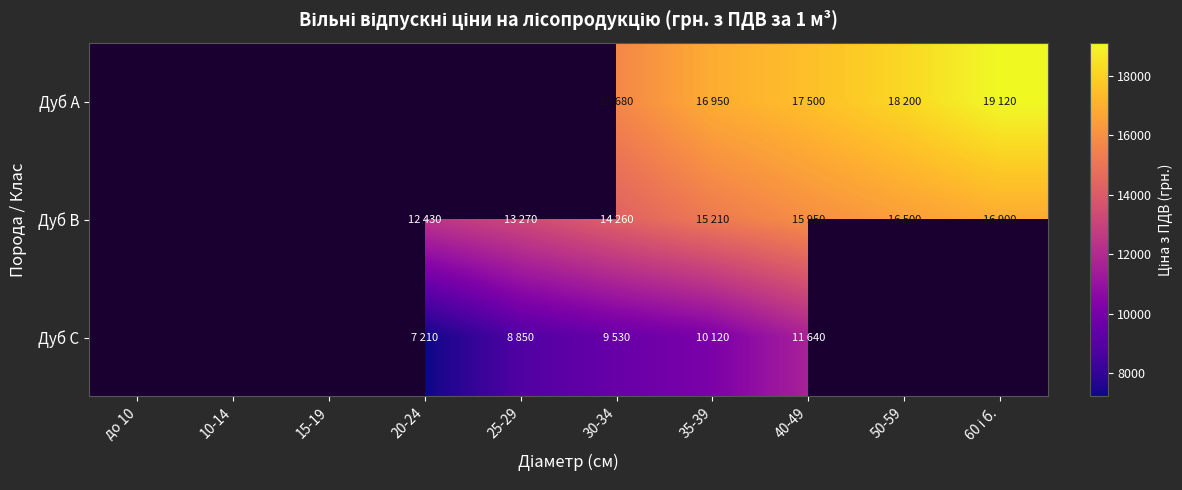

Between 35-39 and 60 і б., which is larger?

60 і б.